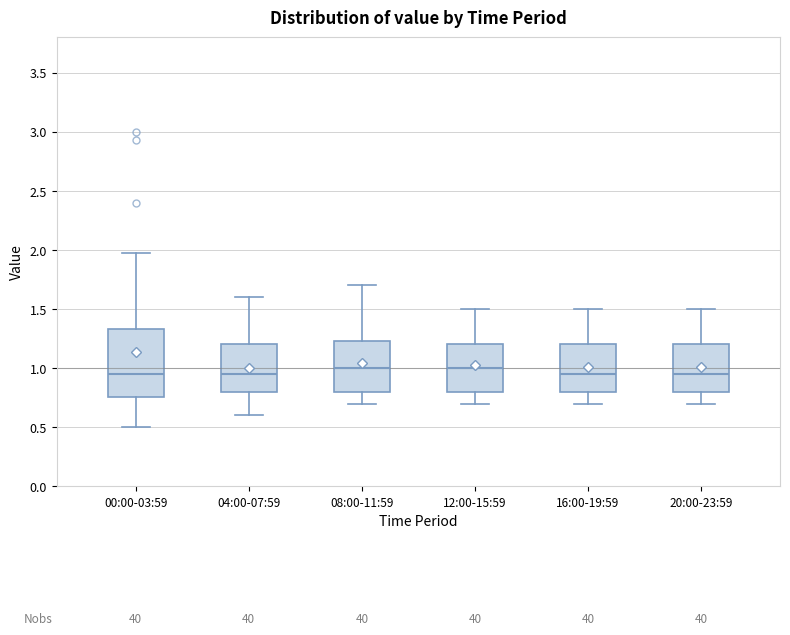

Reading left to right, read every box against the y-axis: the position of its median line, the range the box covers, and the ends of its whiskers. The values are not printed on the chart, so give them approximately, as read against the axis.

00:00-03:59: median 0.95, box 0.75 to 1.35, whiskers 0.50 to 1.95
04:00-07:59: median 0.95, box 0.80 to 1.20, whiskers 0.60 to 1.60
08:00-11:59: median 1.00, box 0.80 to 1.25, whiskers 0.70 to 1.70
12:00-15:59: median 1.00, box 0.80 to 1.20, whiskers 0.70 to 1.50
16:00-19:59: median 0.95, box 0.80 to 1.20, whiskers 0.70 to 1.50
20:00-23:59: median 0.95, box 0.80 to 1.20, whiskers 0.70 to 1.50